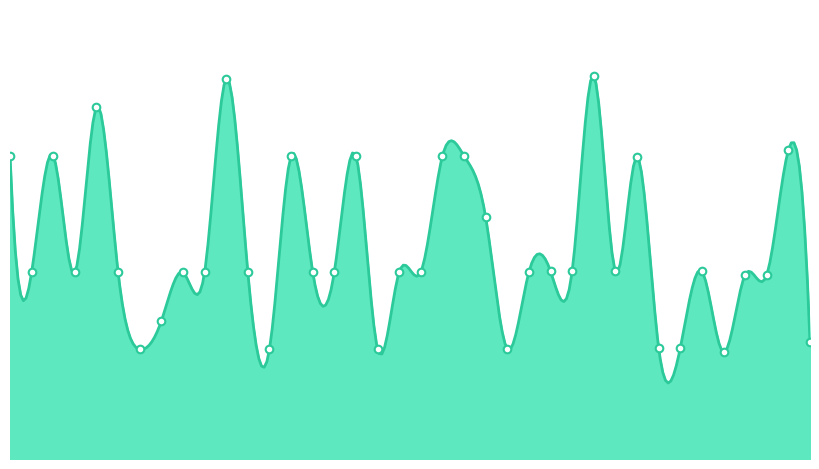

Which has a higher value, 28-01-0503 or 28-01-0904?

28-01-0503